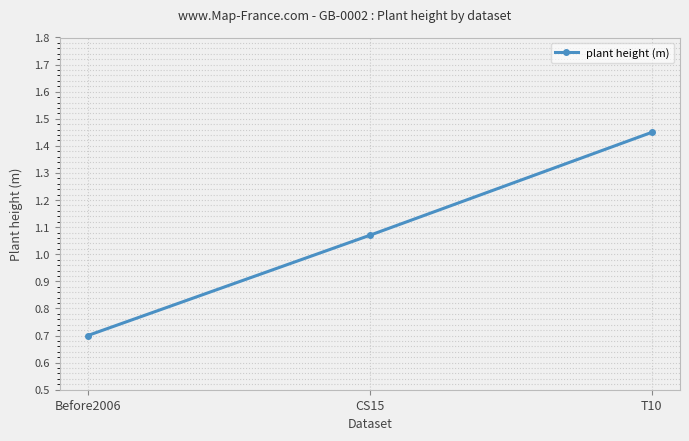

How many data points does each series have?

3